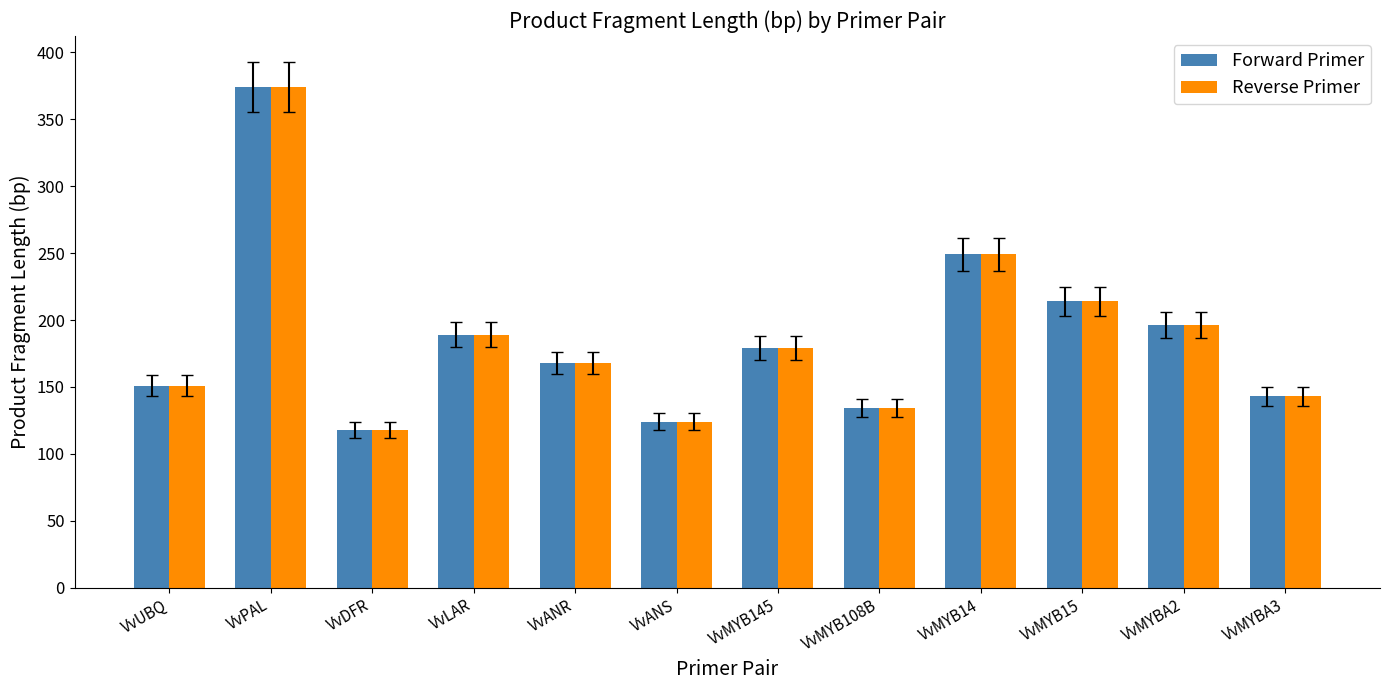

What position from the left is VvMYBA3?

12